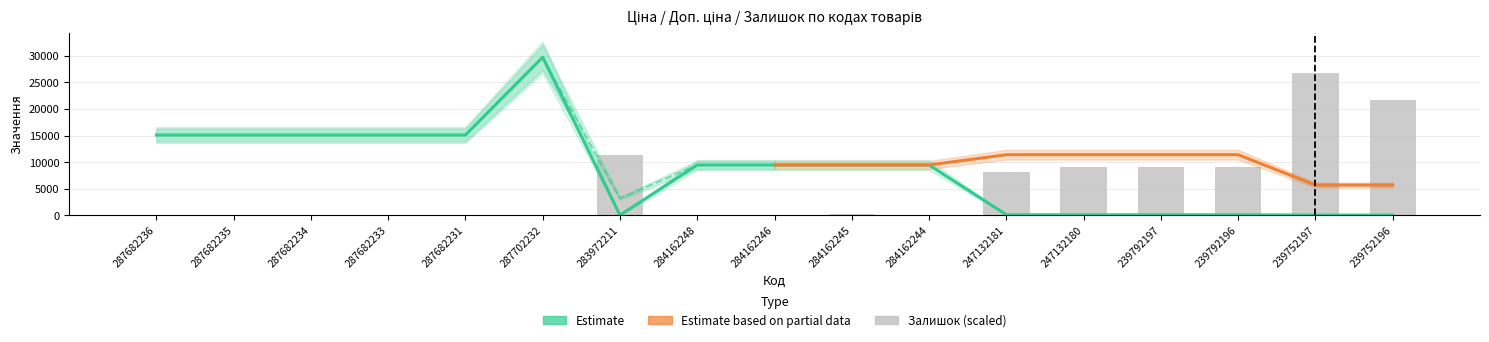

What is the sum of the Ціна values at 239752196 and 284162245?

9537.1